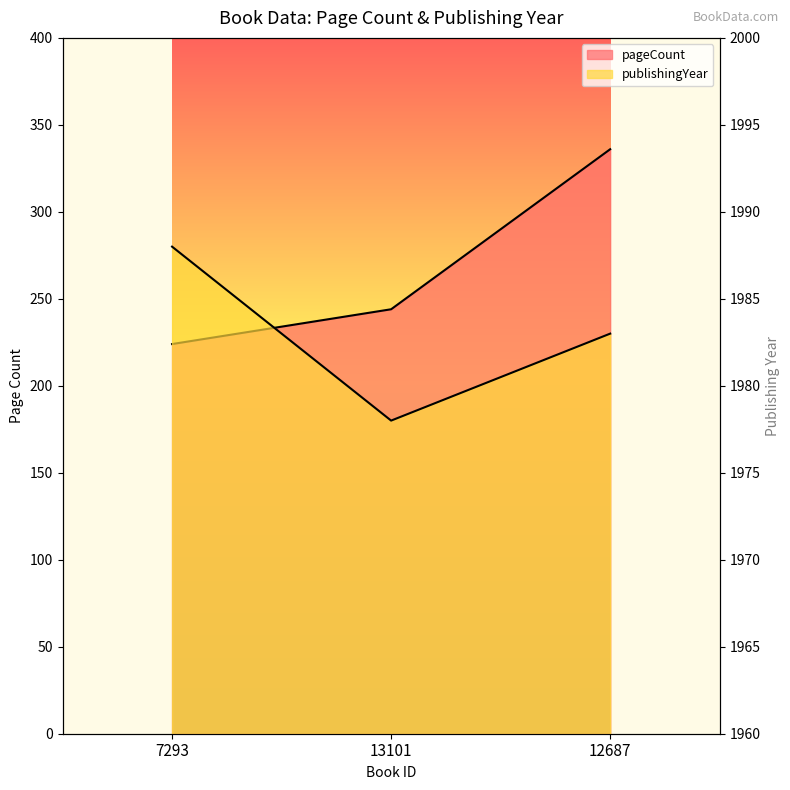

What is the value of the pageCount point at the 1st from the left?

224